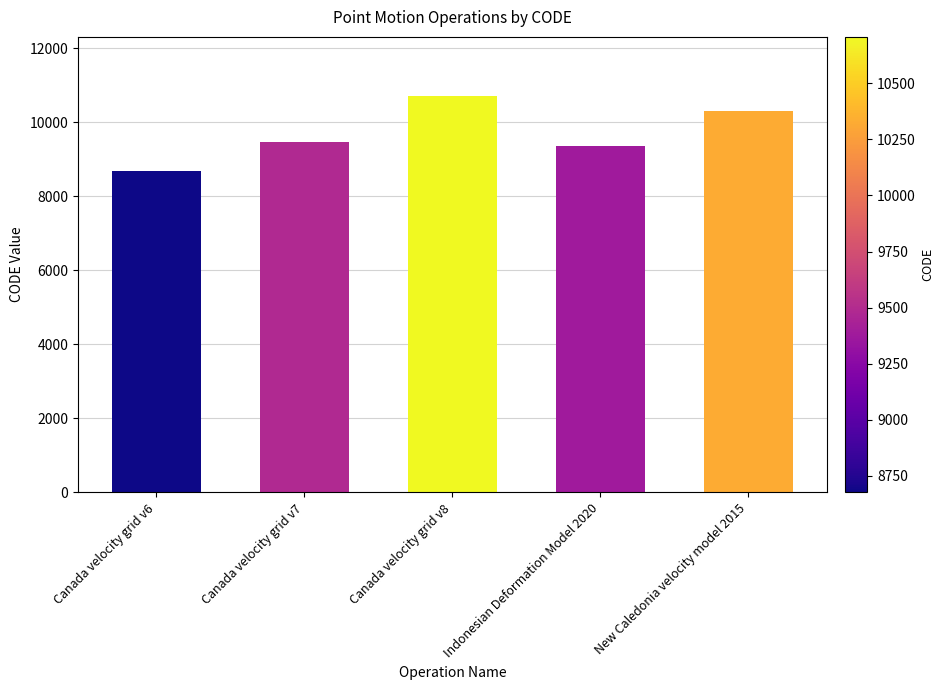

Rank the categories by value from lowest to highest.

Canada velocity grid v6, Indonesian Deformation Model 2020, Canada velocity grid v7, New Caledonia velocity model 2015, Canada velocity grid v8